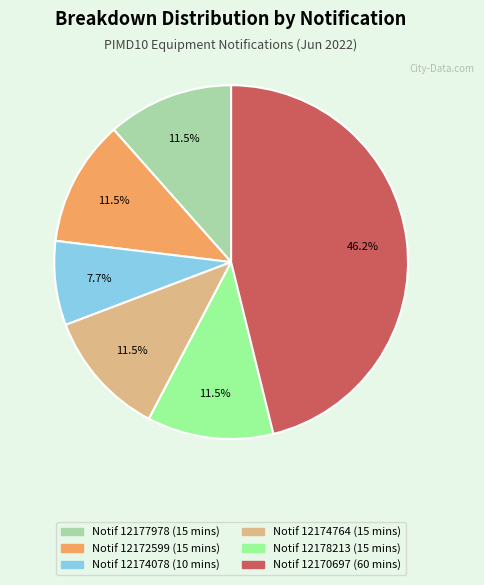

Is there any slice that represents more than half of the pie?

No